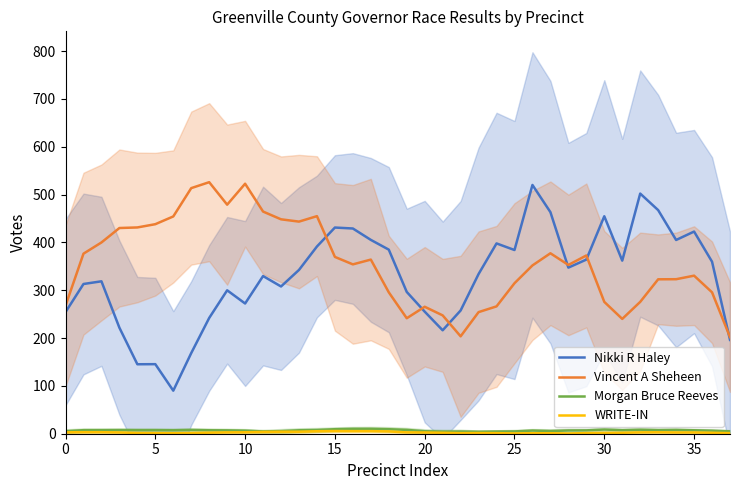

Is it true that Vincent A Sheheen equals 499.2 at 27?

False